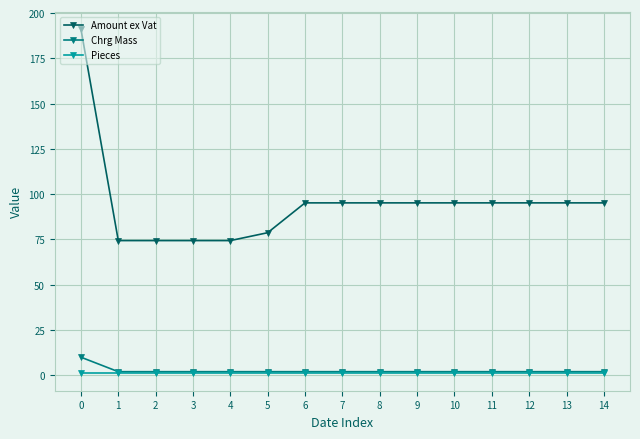

List the series in order of their peak value, lowest first.

Pieces, Chrg Mass, Amount ex Vat